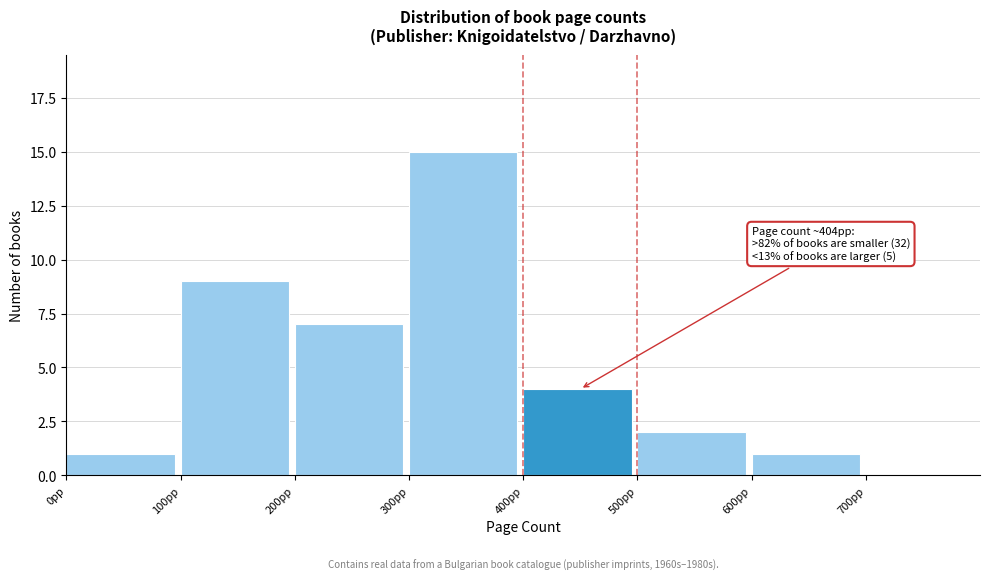

Which range on the x-axis has the tallest bar?

300 to 400